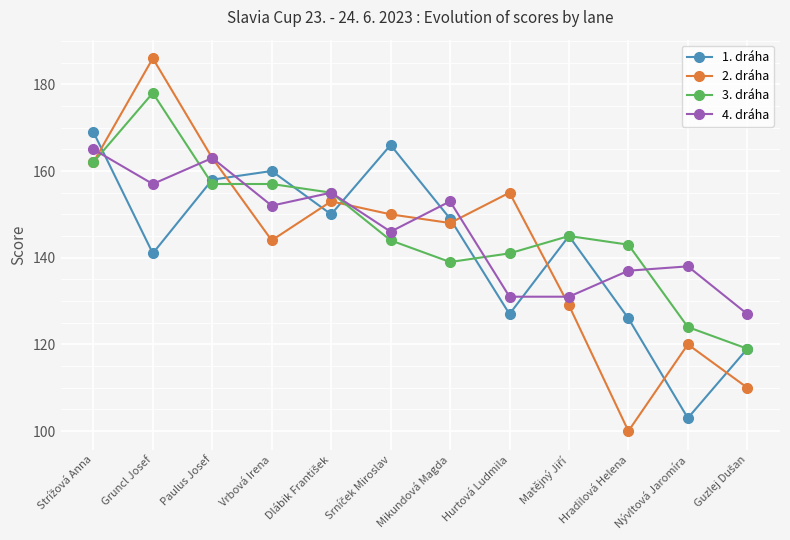

At how many categories does at least one series exceed 141?

10